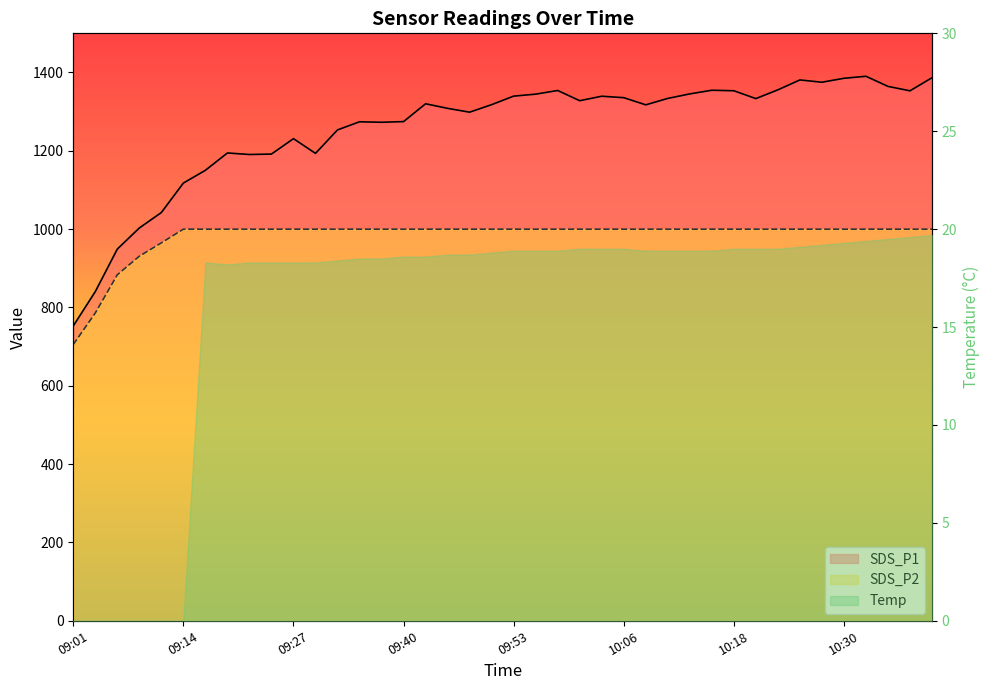

What is the difference between the maximum and minimum values in the SDS_P1 series?

637.3